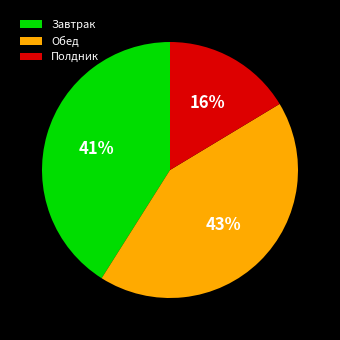

Does Завтрак represent more than half of the total?

No